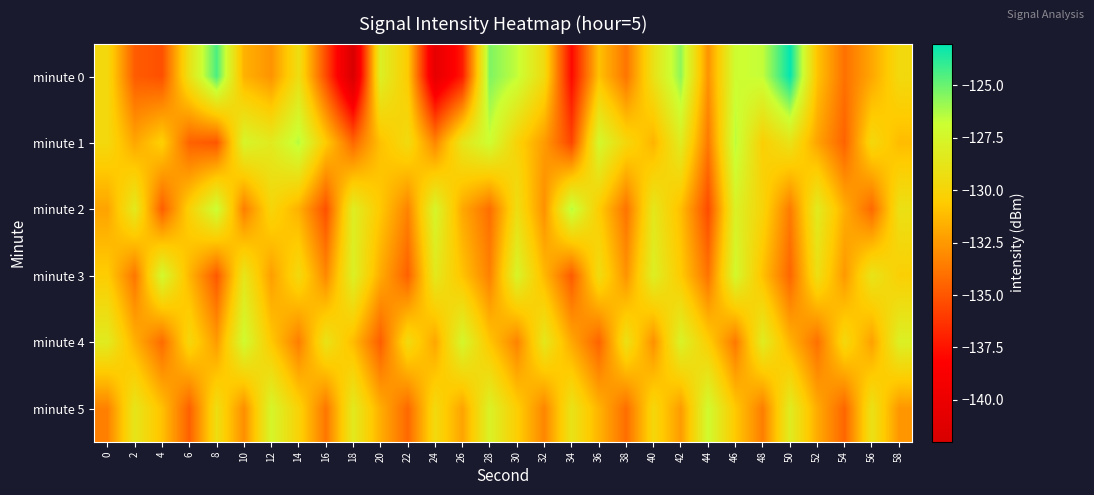

At which category is the sum across all series the highest?

46